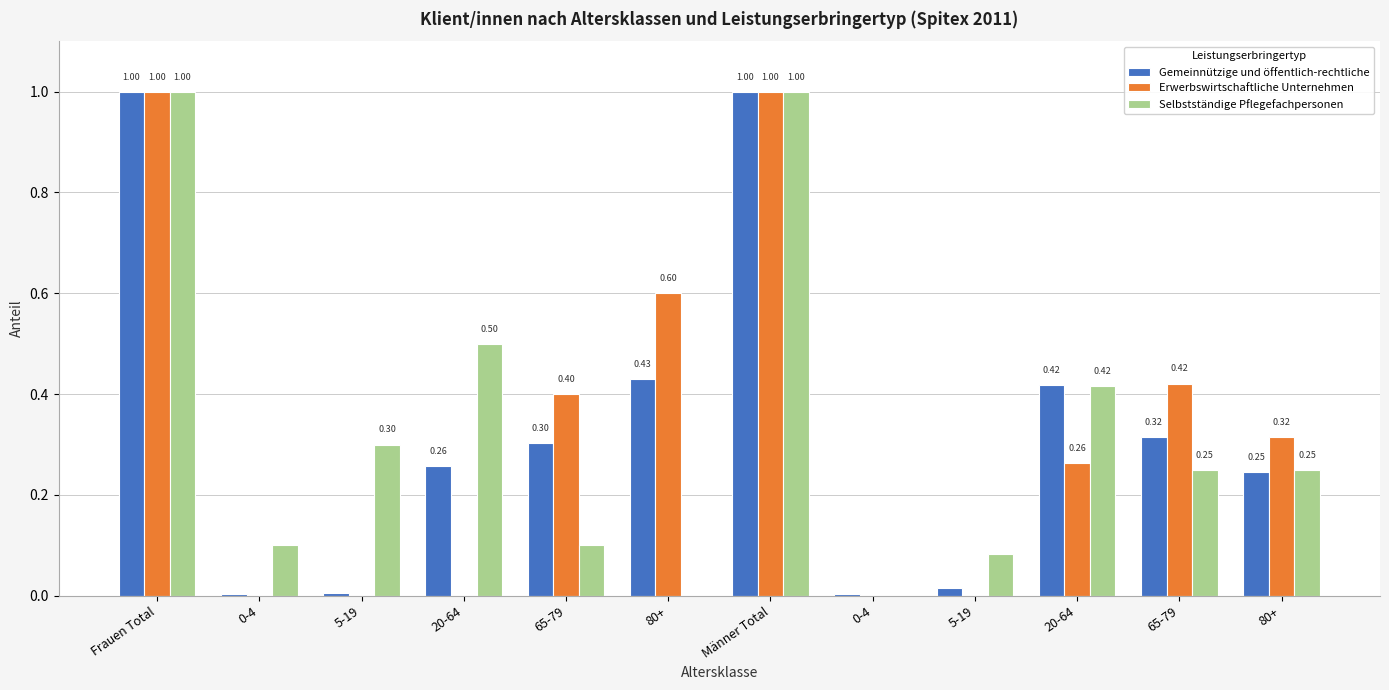

How many groups of bars are there?

12